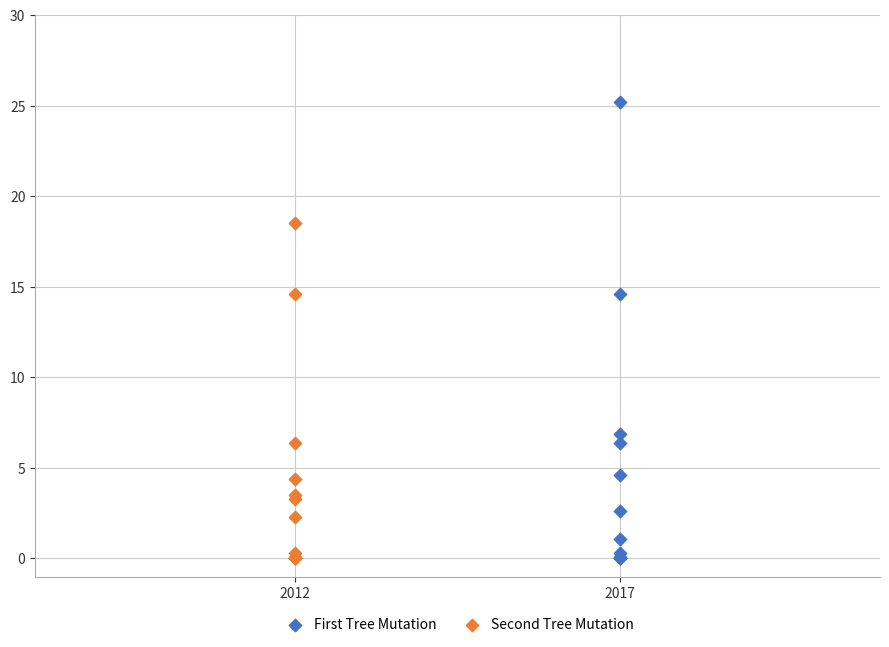

Which series contains the highest Y value?

First Tree Mutation